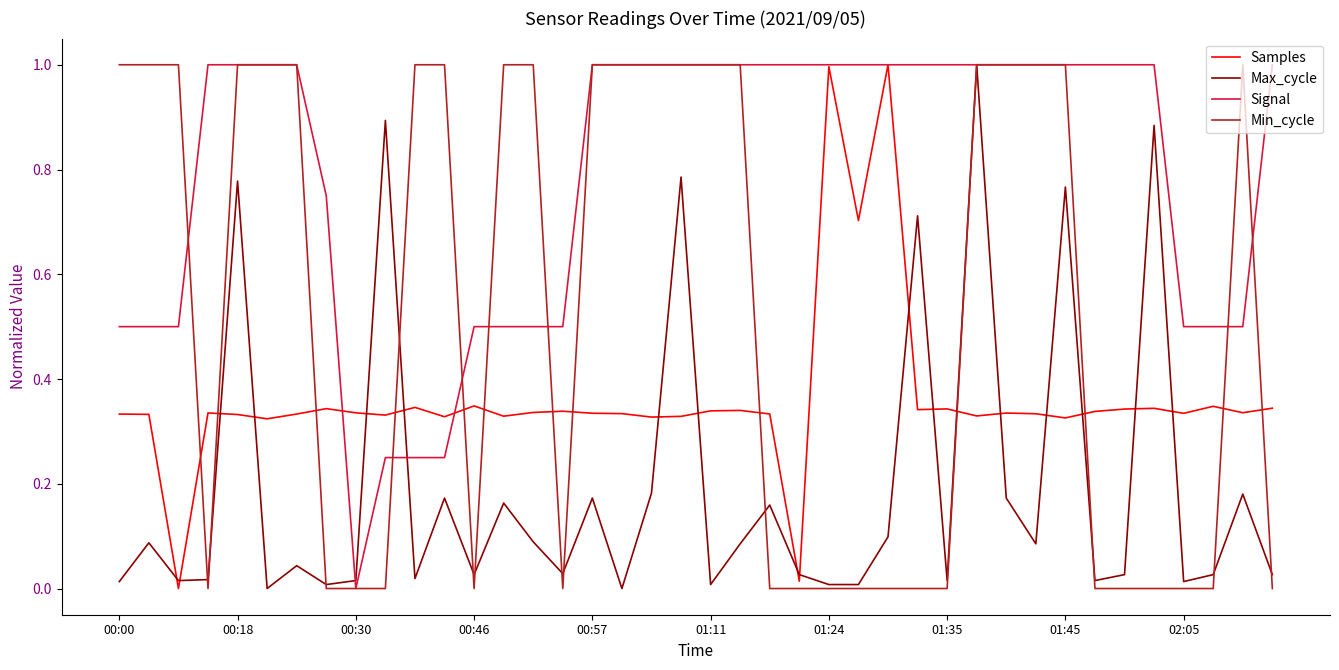

What are all the series names shown in the legend?

Samples, Max_cycle, Signal, Min_cycle